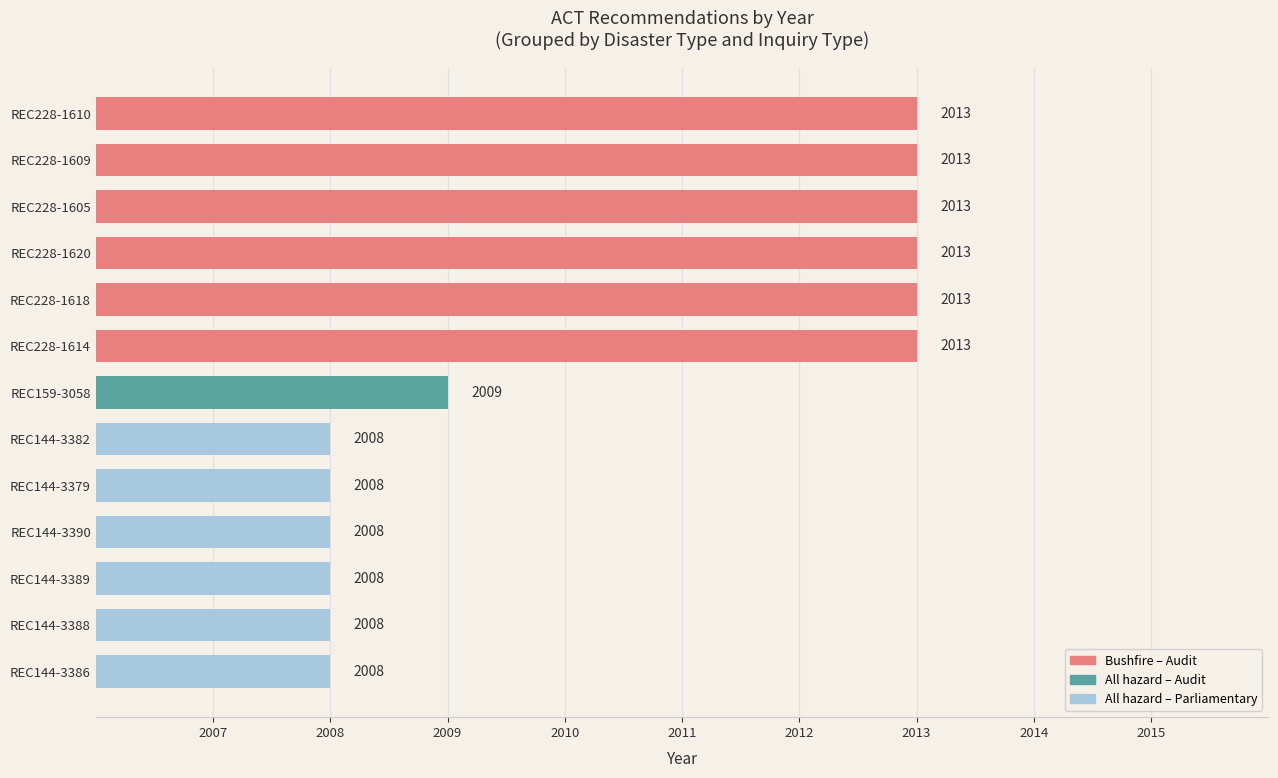

Are the bars grouped side by side (vs. stacked)?

No